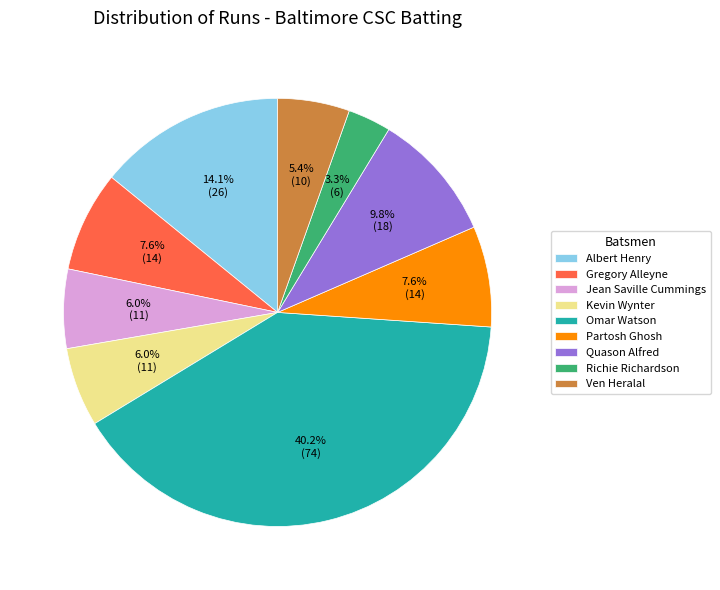

To the nearest percent, what is the average slice percentage?

11%